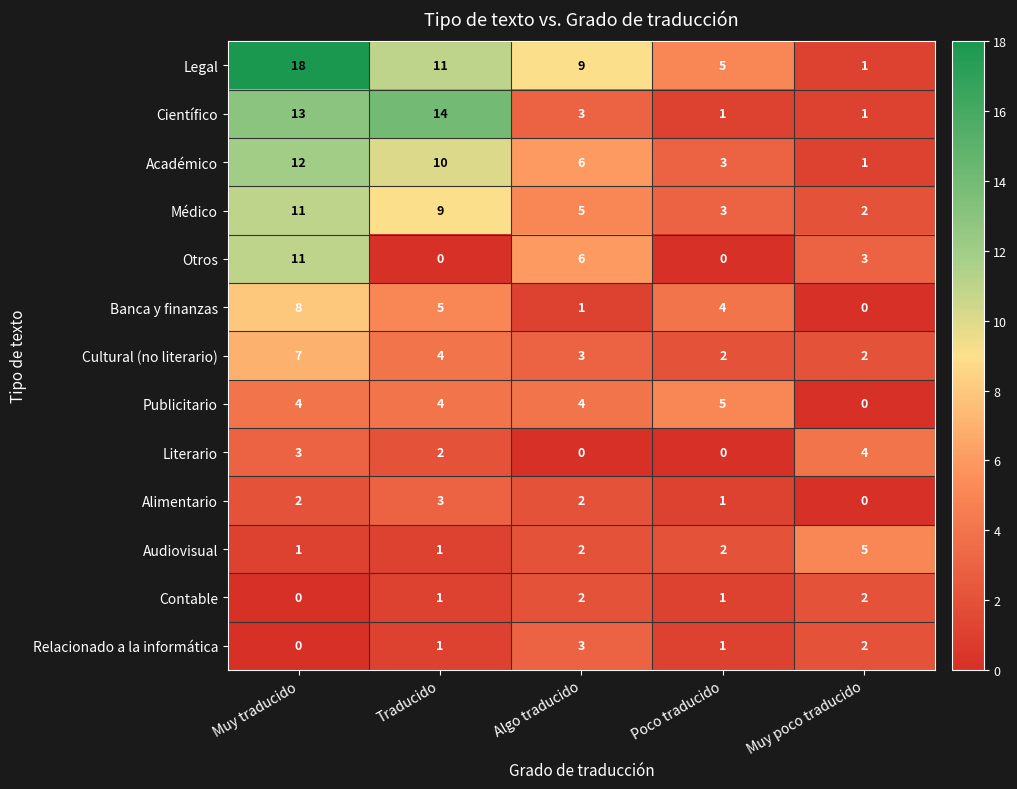

At which label does Médico first exceed 5?

Muy traducido